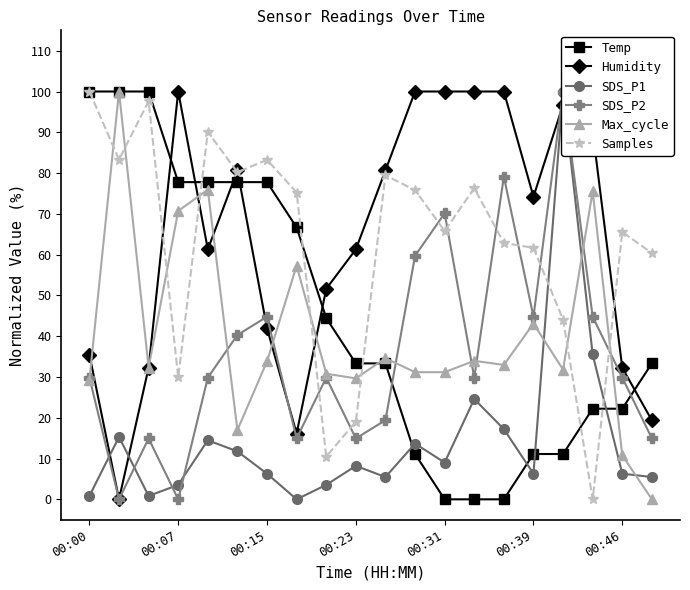

True or false: SDS_P2 has more than 0 points higher than both neighbors.

True